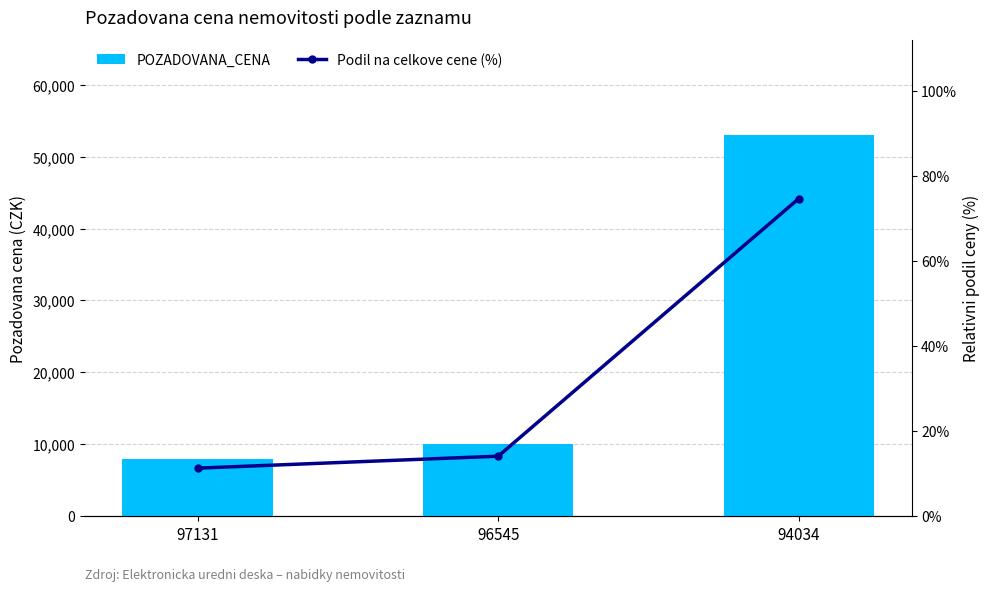

Reading left to right, what are all the values shown in this chart?

POZADOVANA_CENA: 97131=8000.0	96545=10000.0	94034=53000.0
Podil na celkove cene (%): 97131=11.3	96545=14.1	94034=74.6